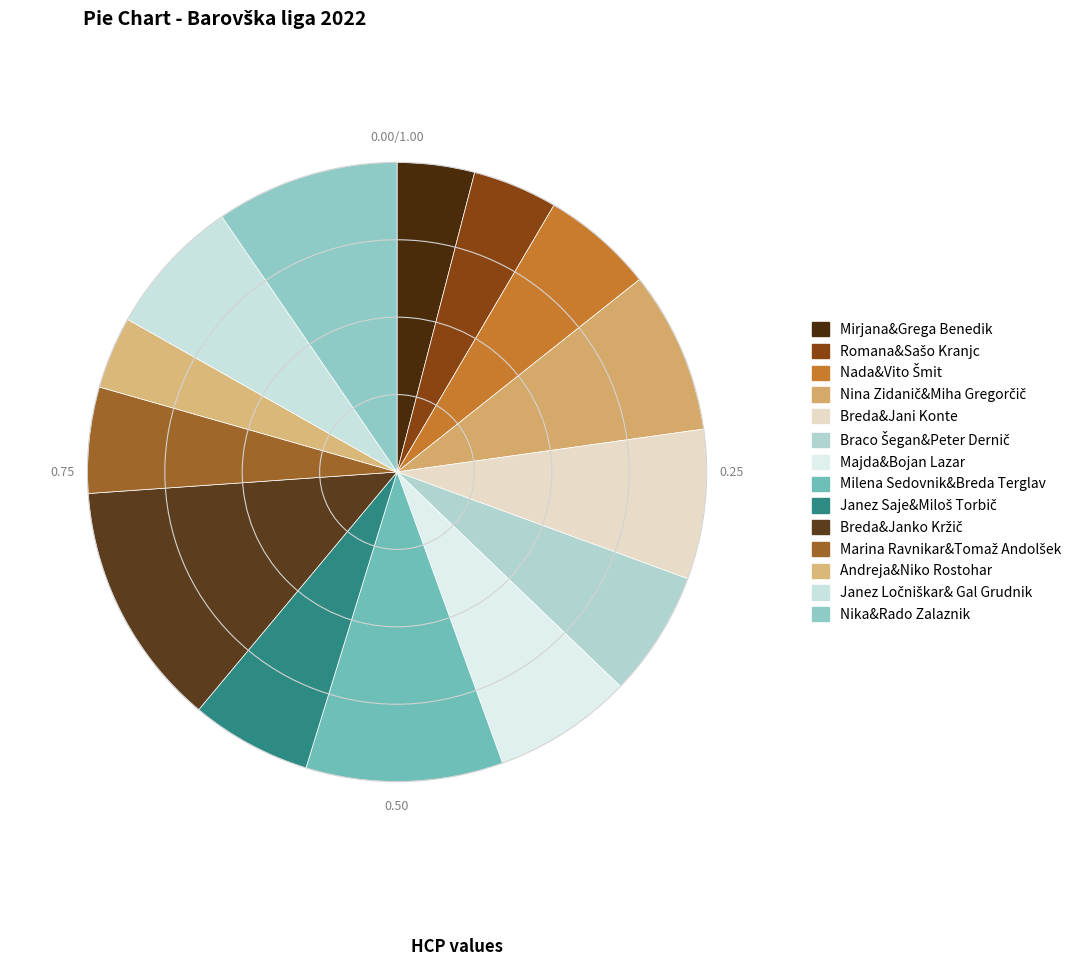

To the nearest percent, what percentage of the pie is Nika&Rado Zalaznik?

10%